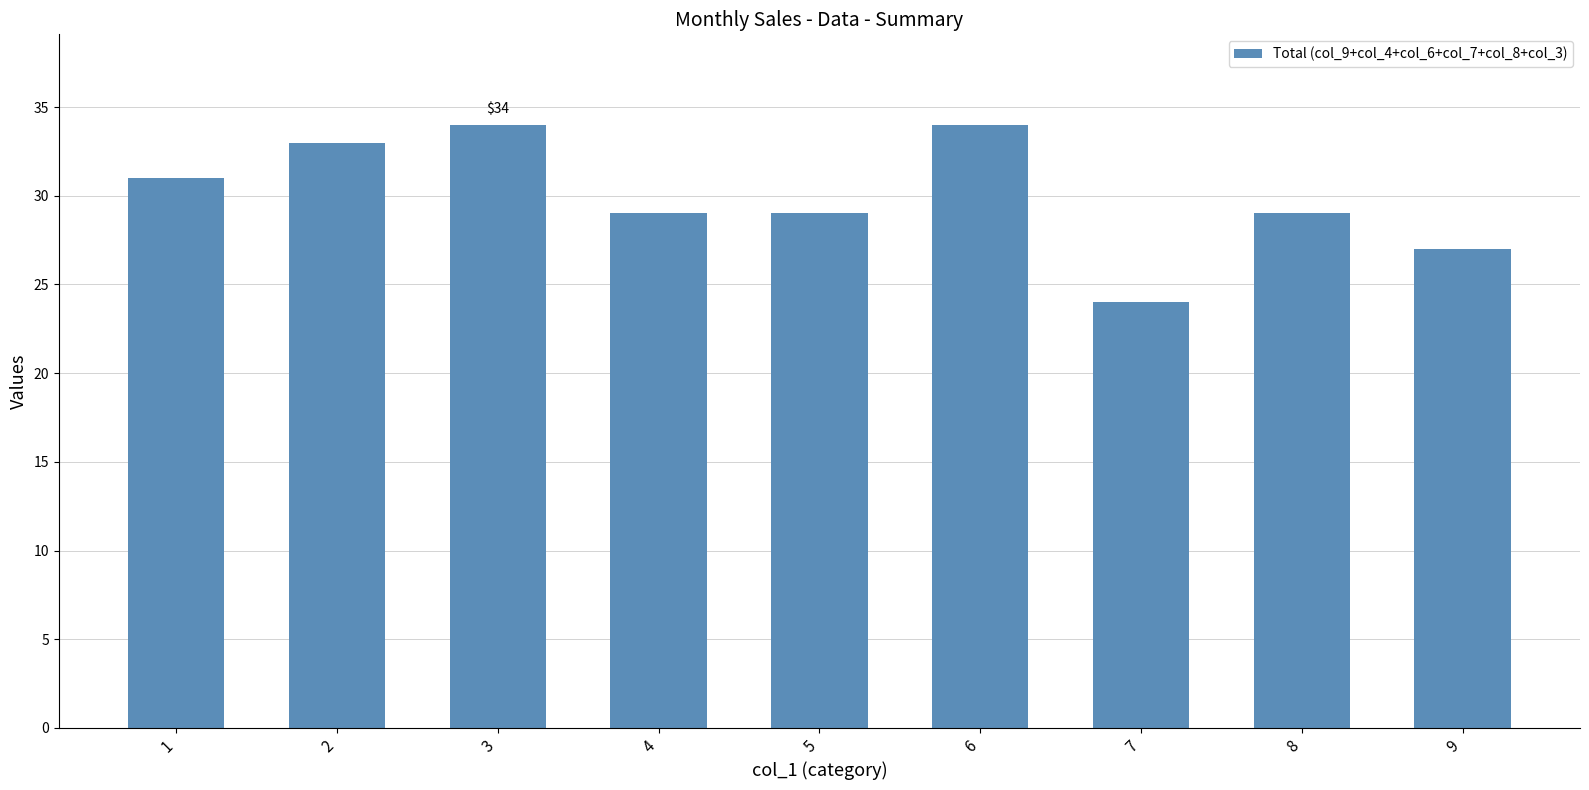

Which category has the lowest value across all series?

7